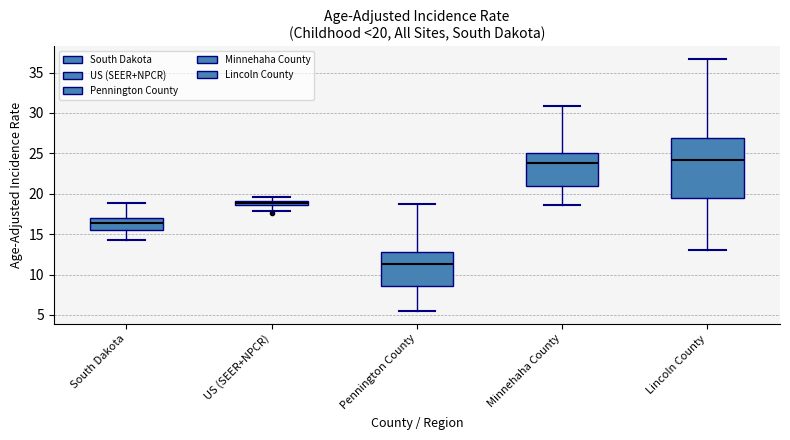

Comparing the boxes themselves (not the whiskers), which one is the tallest?

Lincoln County